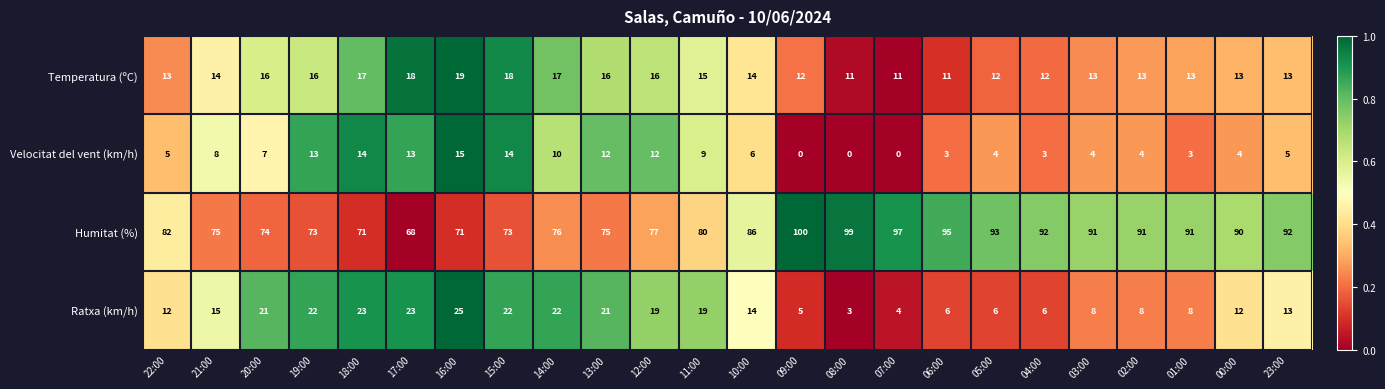

Which series has the widest spread of values?

Humitat (%)